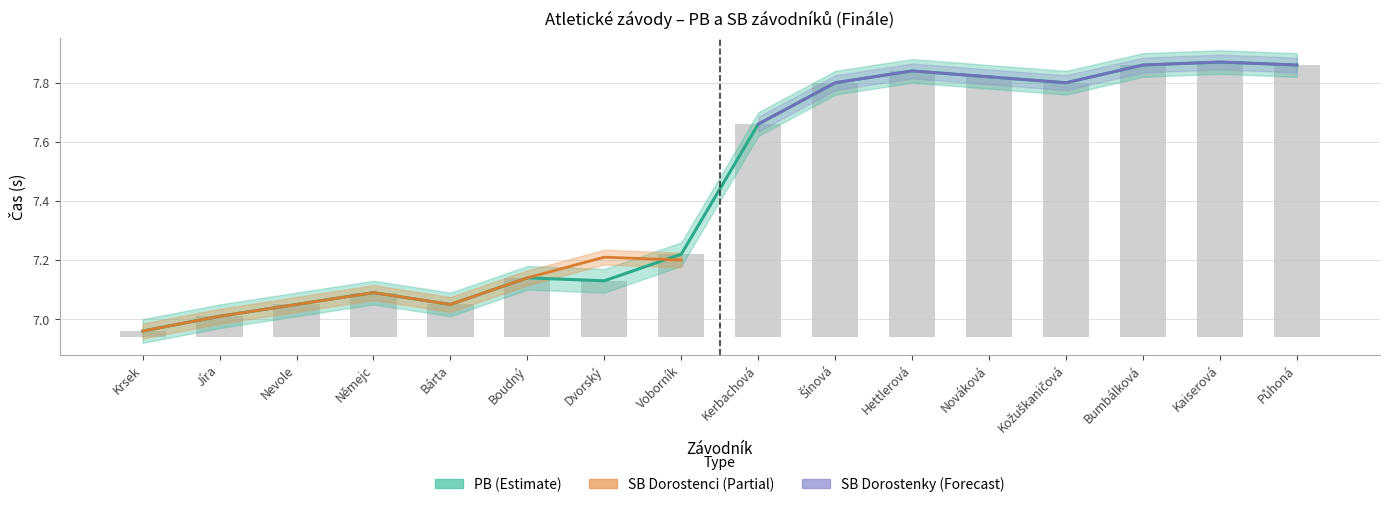

At which label does PB_00 first exceed 7?

1